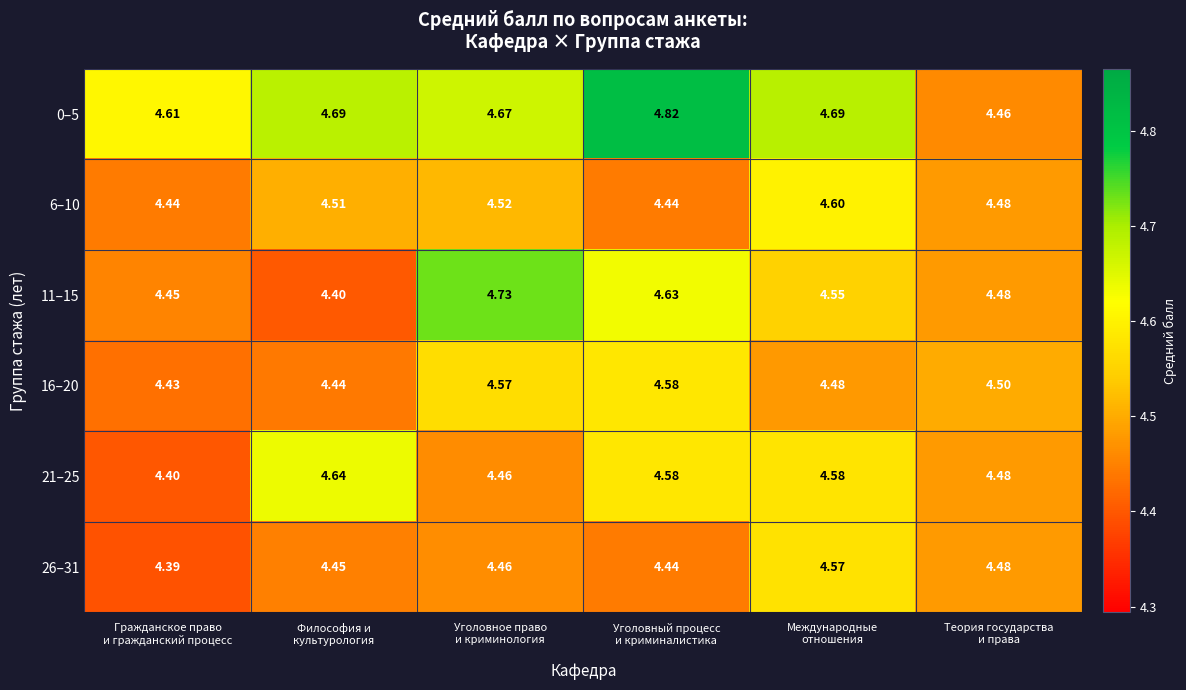

Which series has the widest spread of values?

0–5